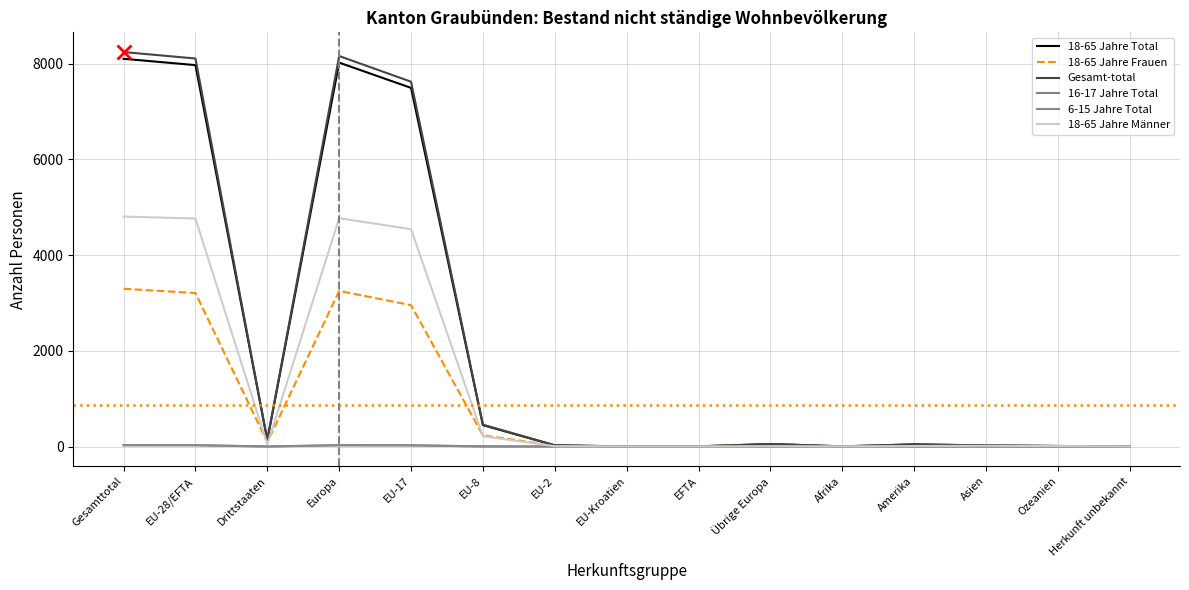

How many categories are shown in the chart?

15